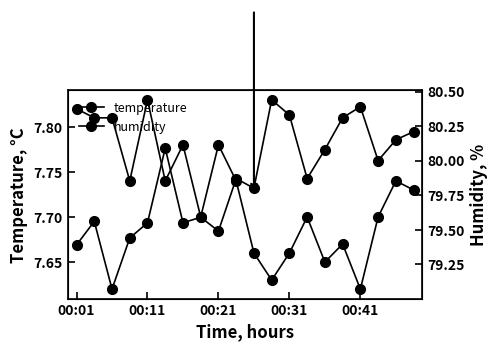

At which label does humidity reach its peak?

11